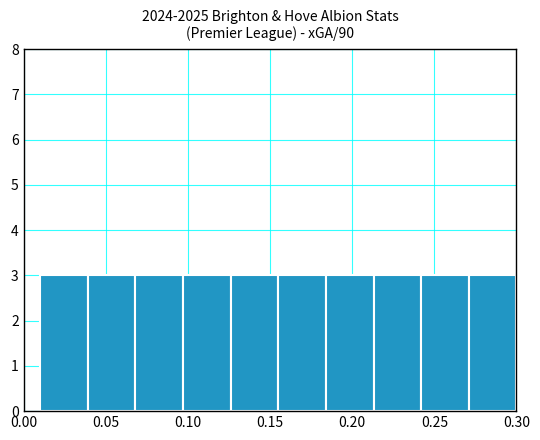

Reading left to right, transcribe this chart: for each bar, give the range it covers on the x-axis and its height. Neither the bar edges nor the heights are printed on the chart, so give them approximately, as read against the axes.

0.010 to 0.039: 3
0.039 to 0.068: 3
0.068 to 0.097: 3
0.097 to 0.126: 3
0.126 to 0.155: 3
0.155 to 0.184: 3
0.184 to 0.213: 3
0.213 to 0.242: 3
0.242 to 0.271: 3
0.271 to 0.300: 3